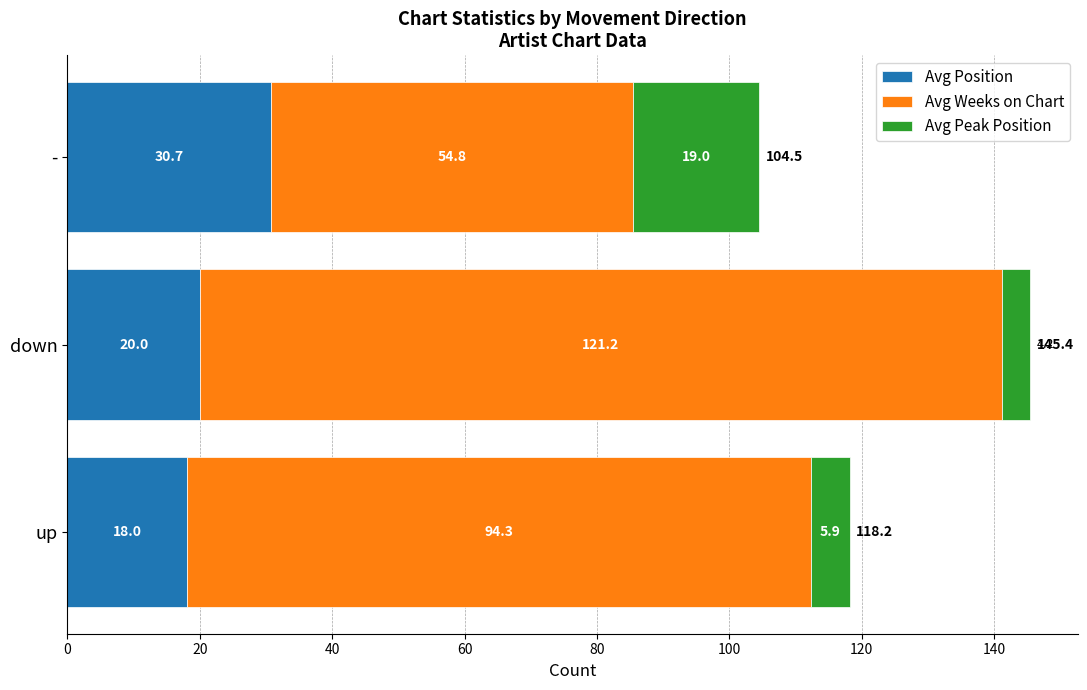

At which label does Avg Position reach its peak?

-